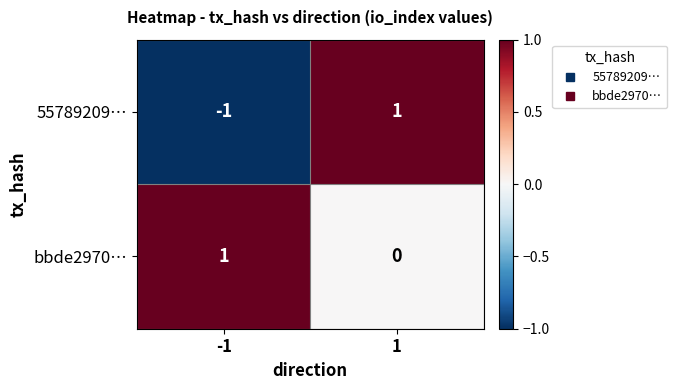

Which series has the largest range (max minus min)?

55789209…